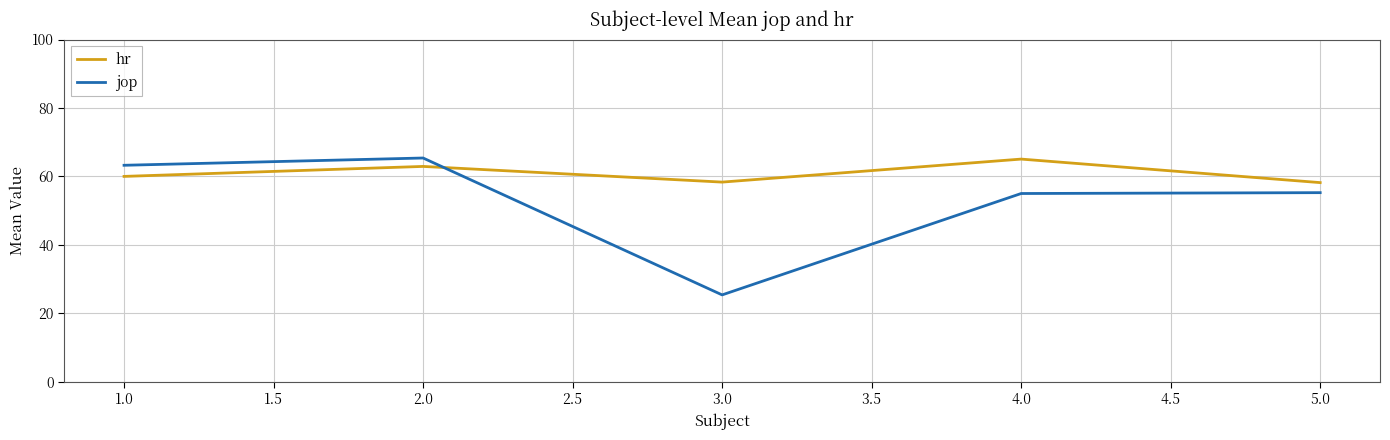

How many values in the hr series exceed 60?

3